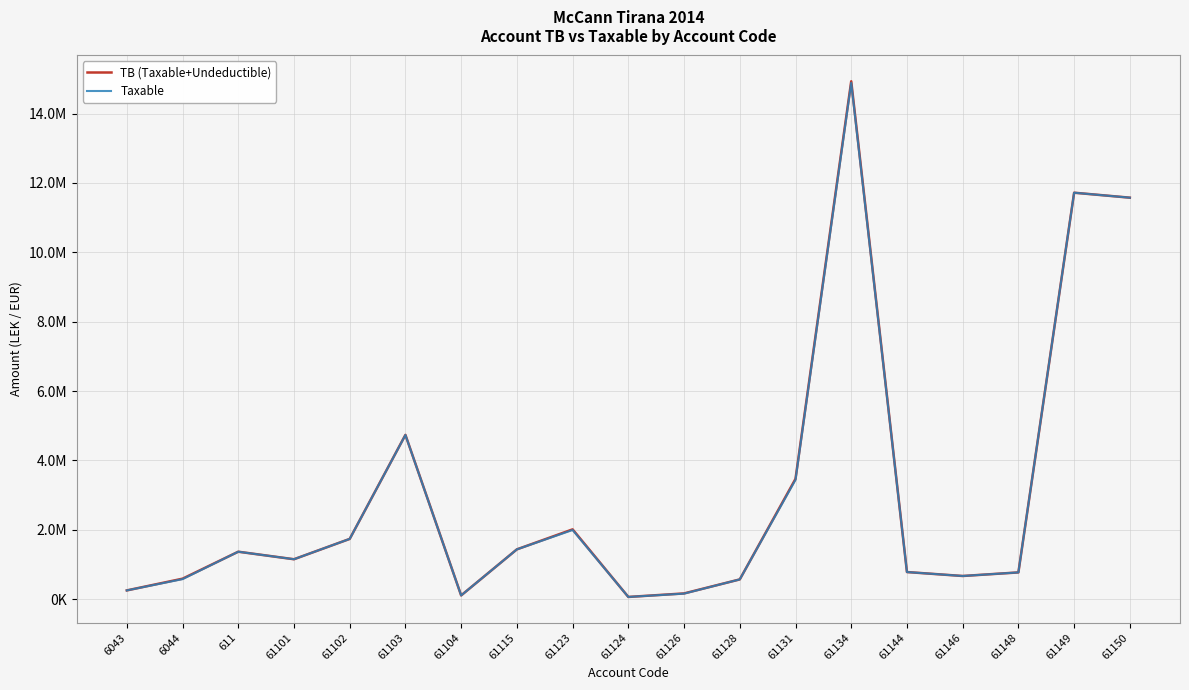

What are all the series names shown in the legend?

TB (Taxable+Undeductible), Taxable